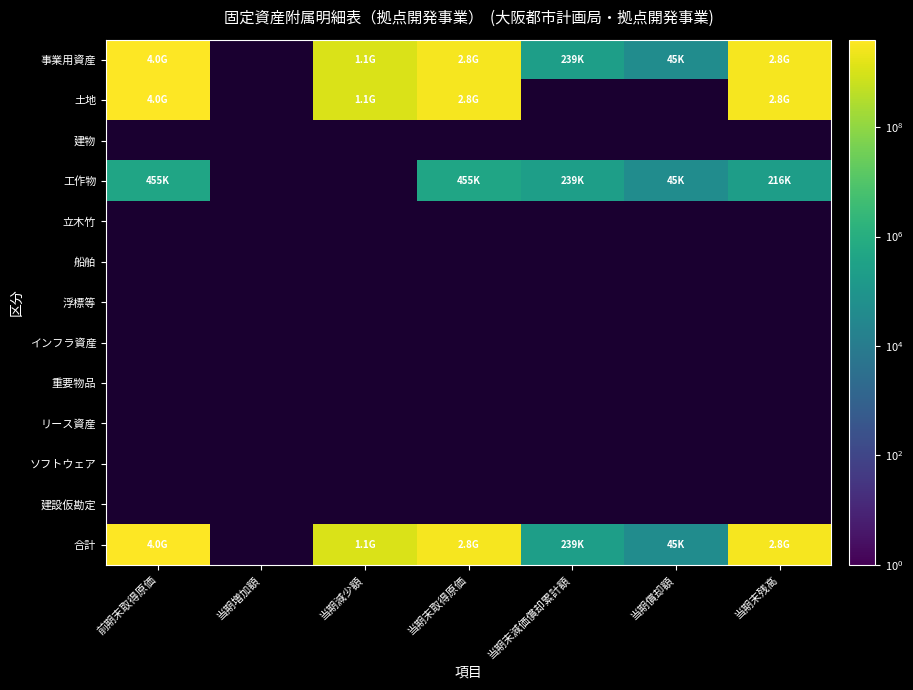

Between 当期償却額 and 当期末残高, which series saw the biggest shift?

事業用資産